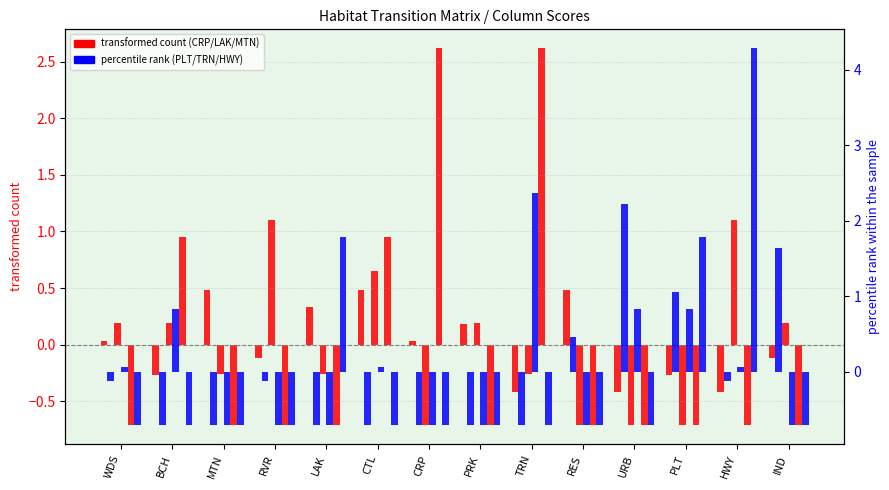

The TRN series shows 1.1 at BCH. True or false?

False